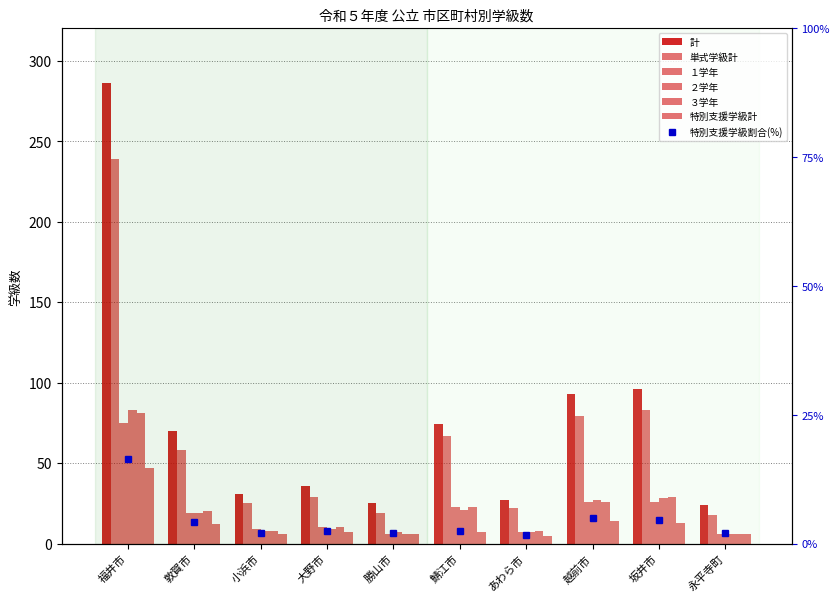

Which series changed the most between 越前市 and 永平寺町?

計